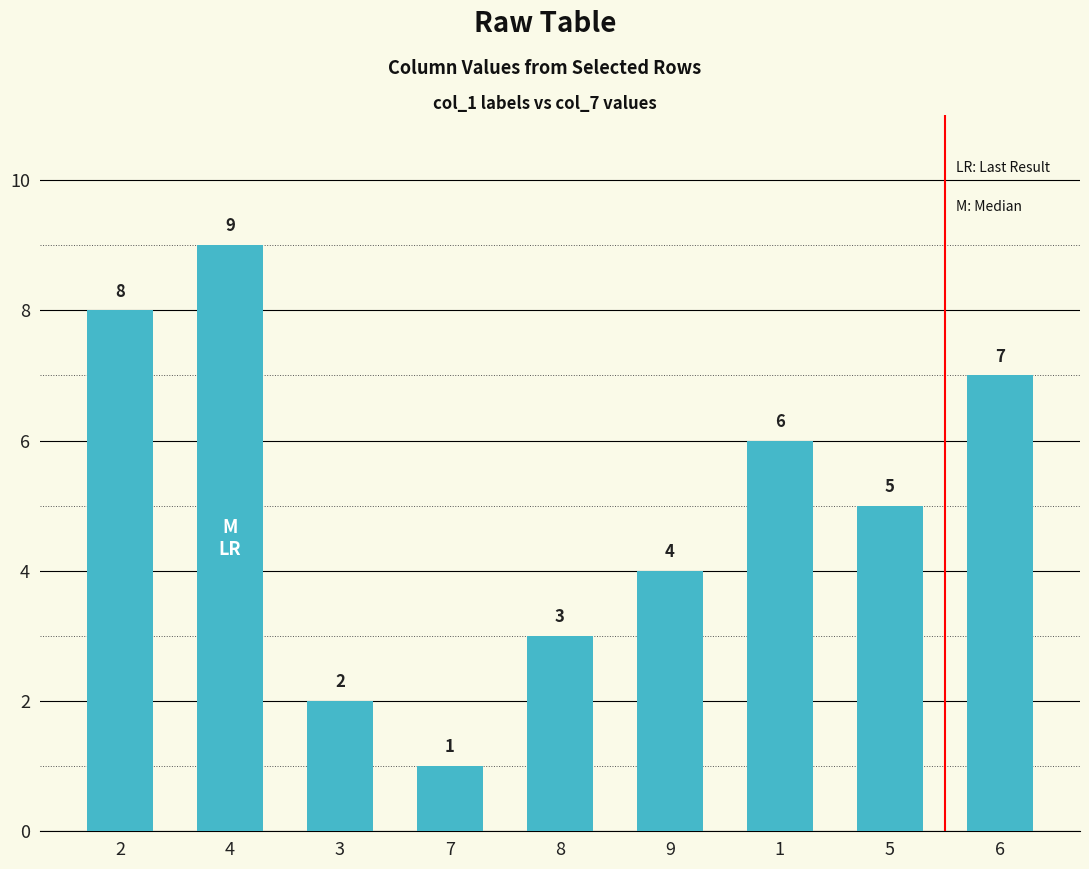

What is the sum of the values at 4 and 6?

16